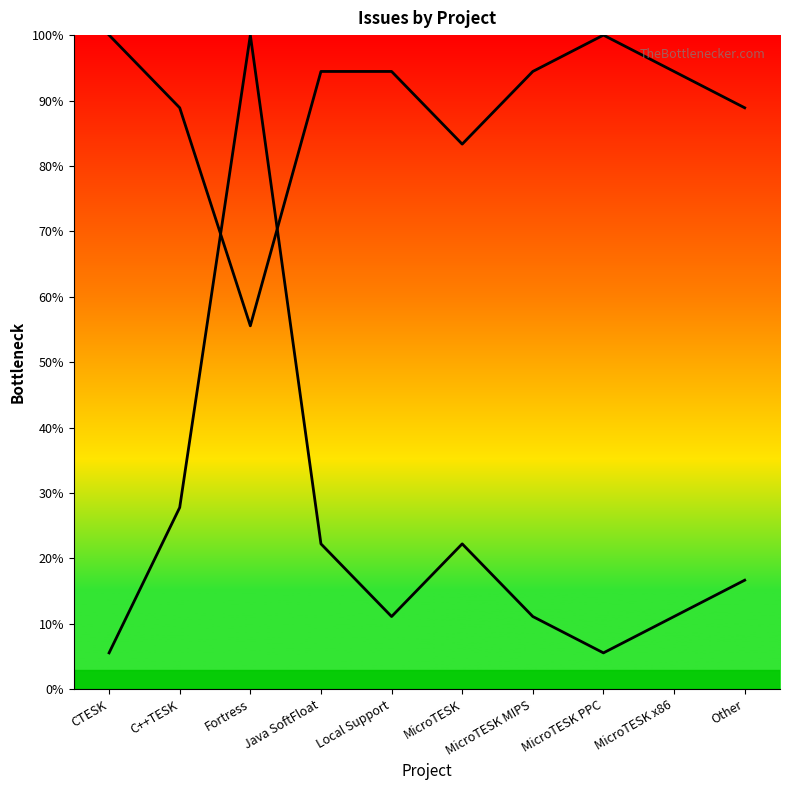

Which series ends up on top after the final intersection of Bug Count and Feature Count (inv)?

Feature Count (inv)